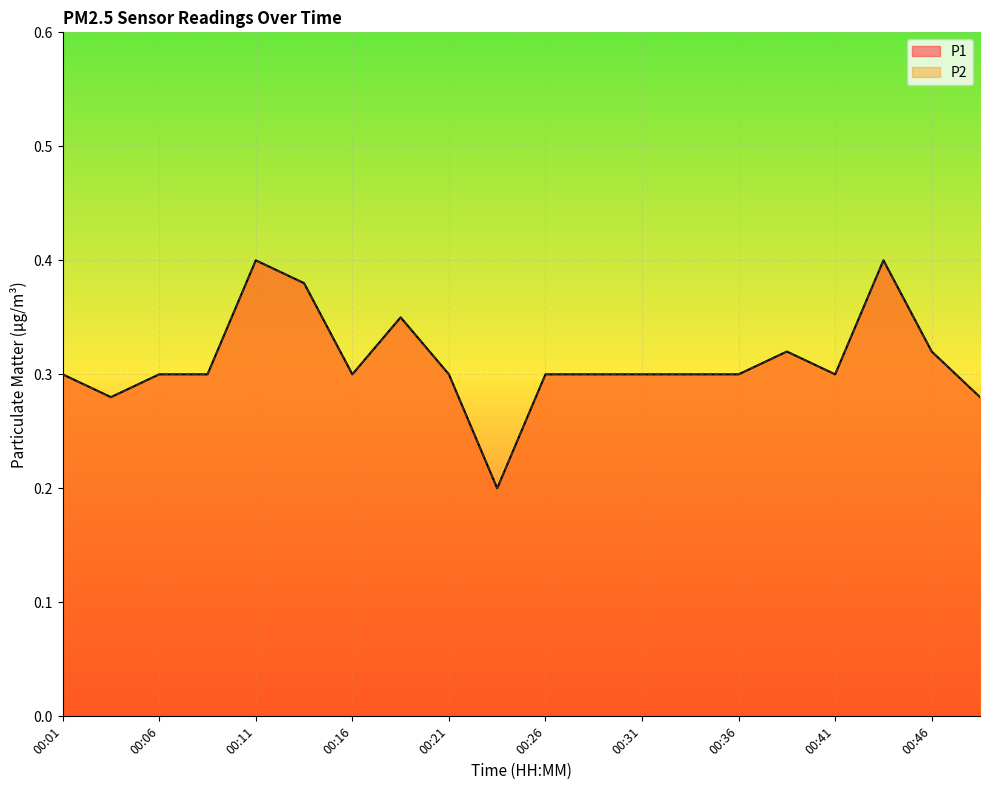

Which series has the largest total across all categories?

P1